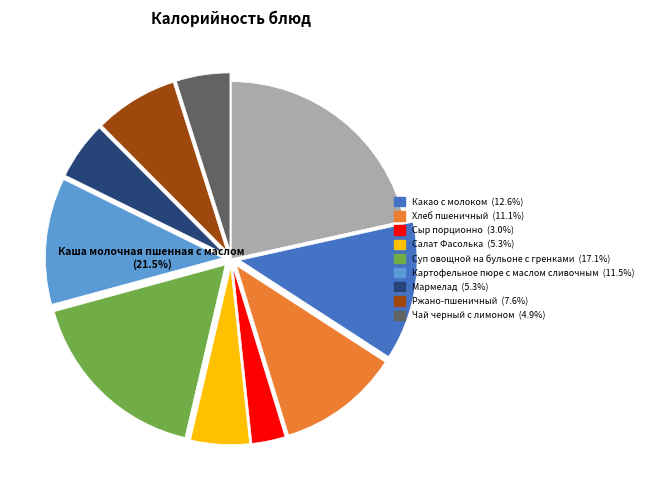

What percentage is the Салат Фасолька slice, to the nearest percent?

5%